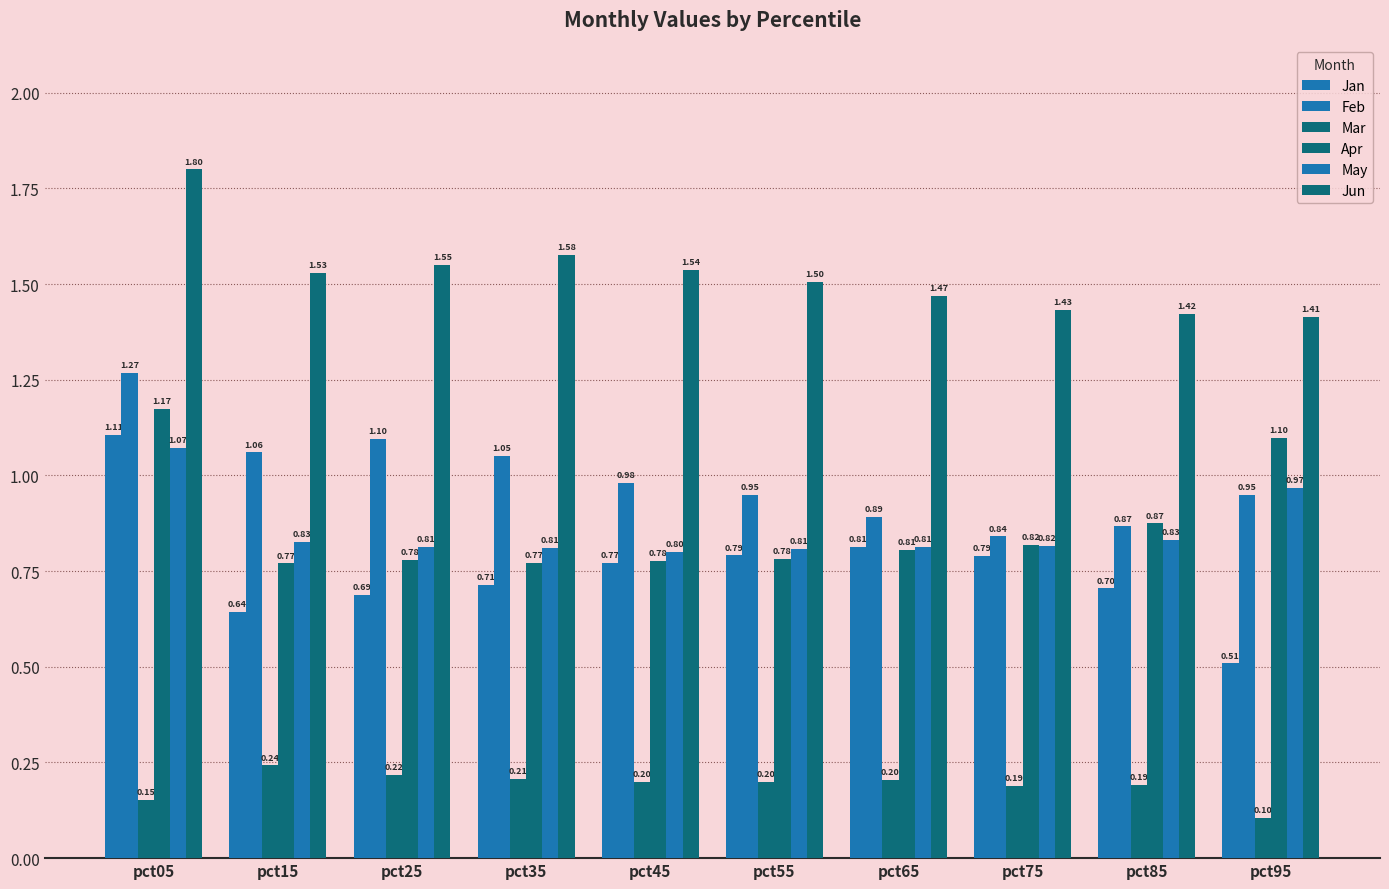

How many bars are there in total?

60